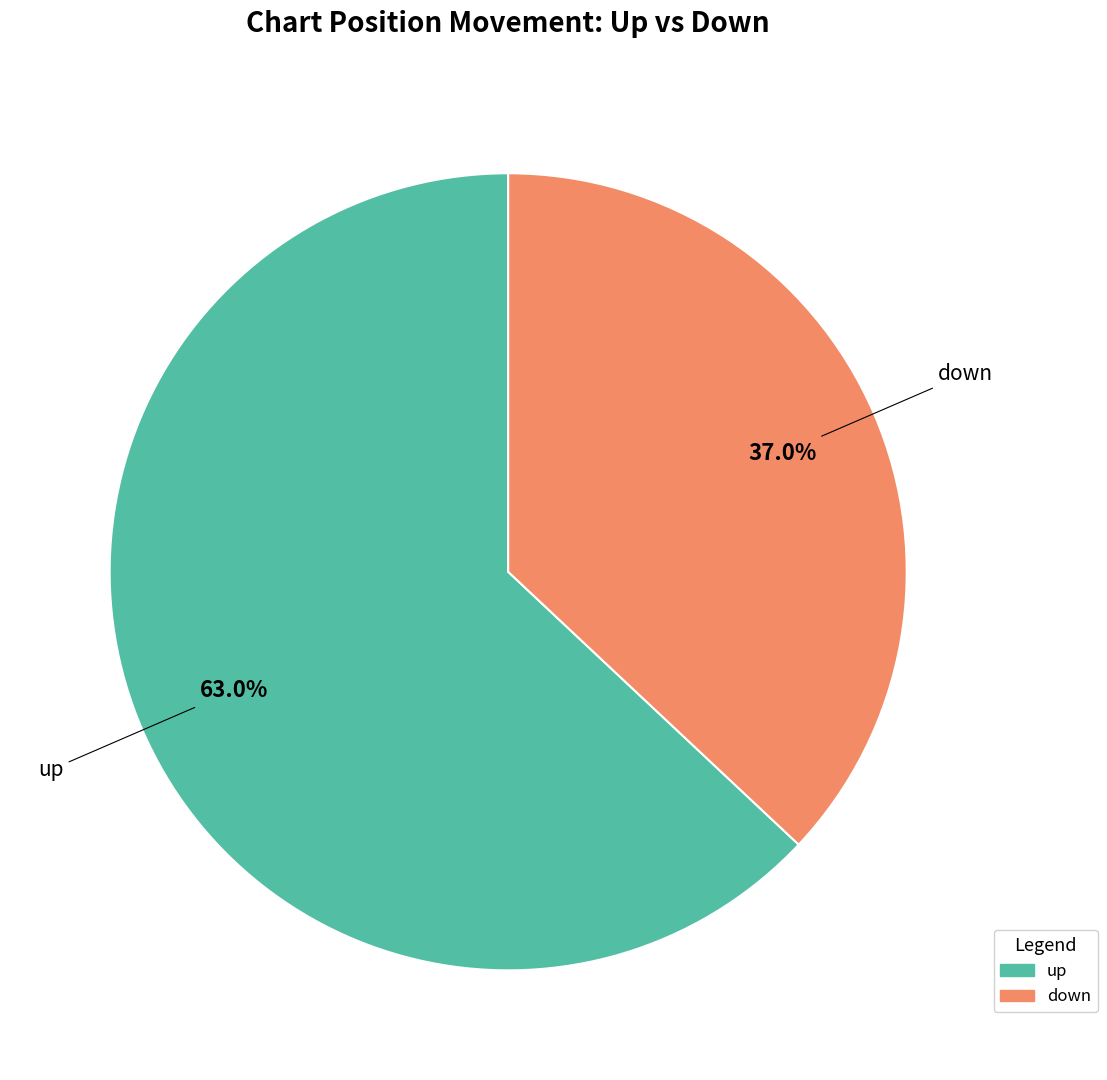

Is it true that down is 37% of the pie?

True